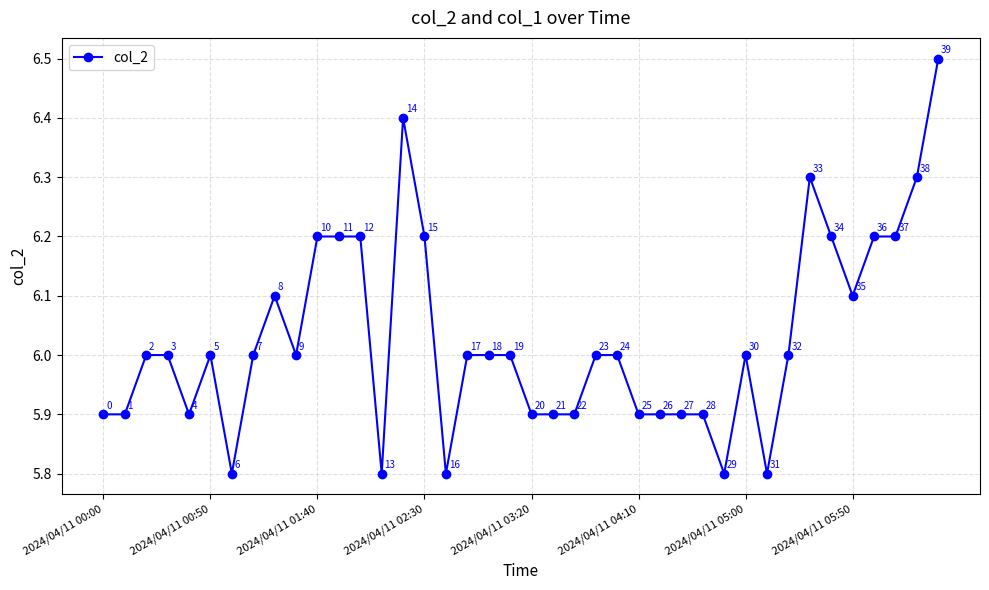

What is the smallest value displayed?

5.8